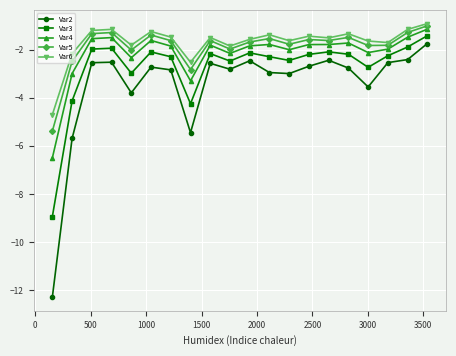

What is the average value of the Var5 series?

-1.9